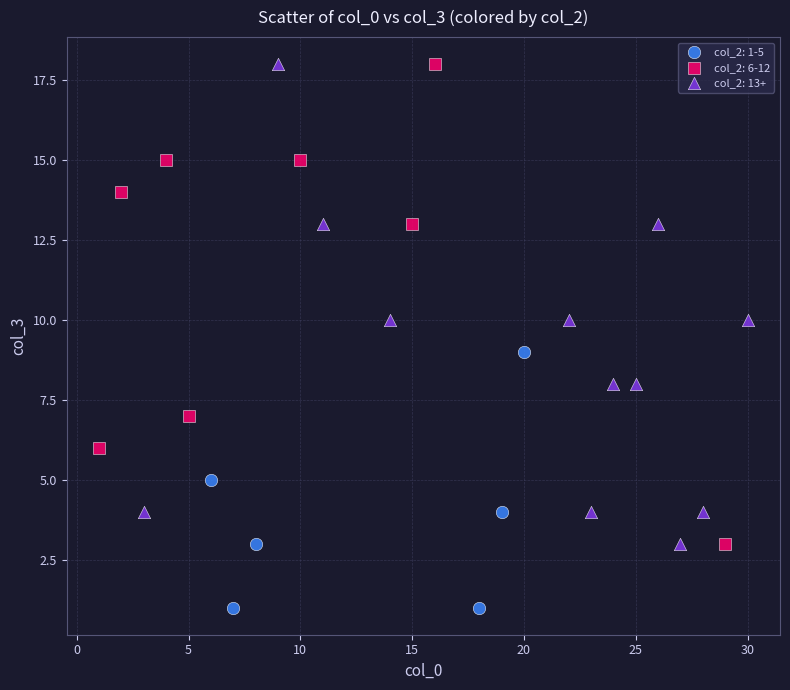

What are all the series names shown in the legend?

col_2: 1-5, col_2: 6-12, col_2: 13+